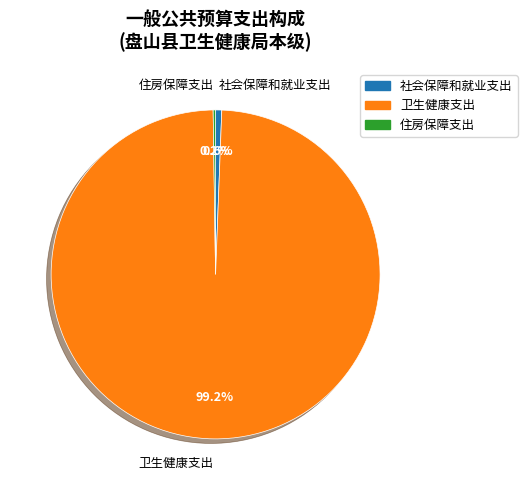

What is the largest slice in the pie chart?

卫生健康支出